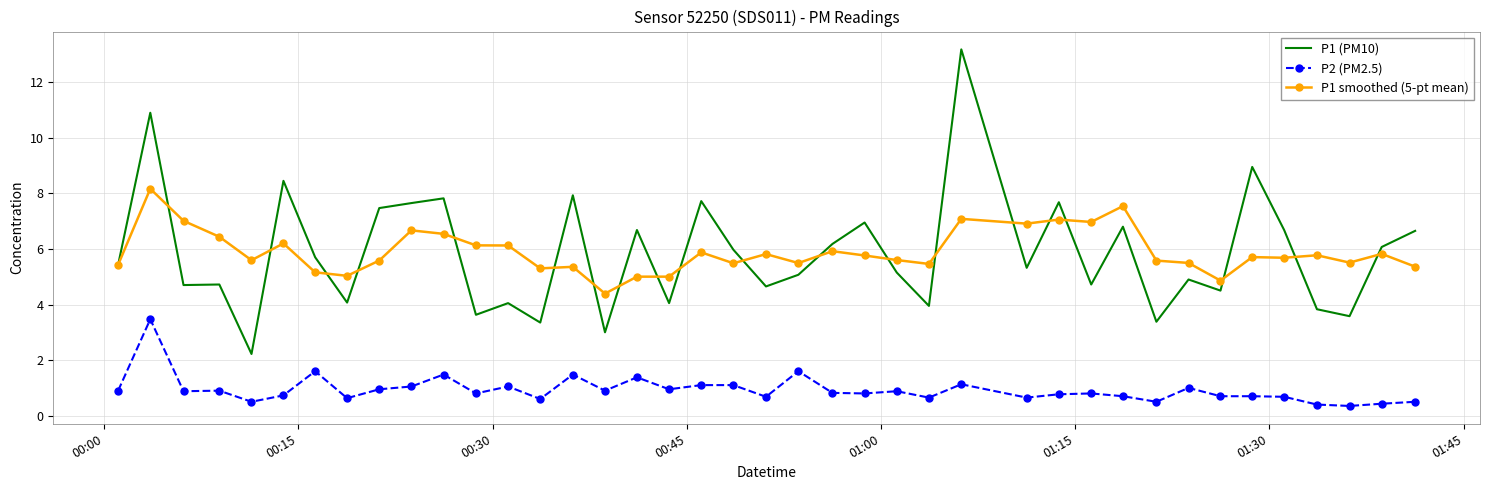

Rank the series by their maximum value, from lowest to highest.

P2 (PM2.5), P1 smoothed (5-pt mean), P1 (PM10)